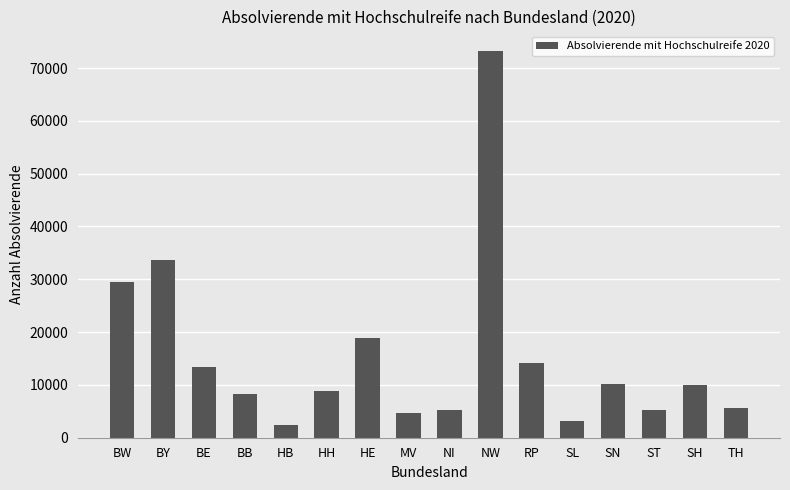

What is the value of the 1st bar from the left?

29543